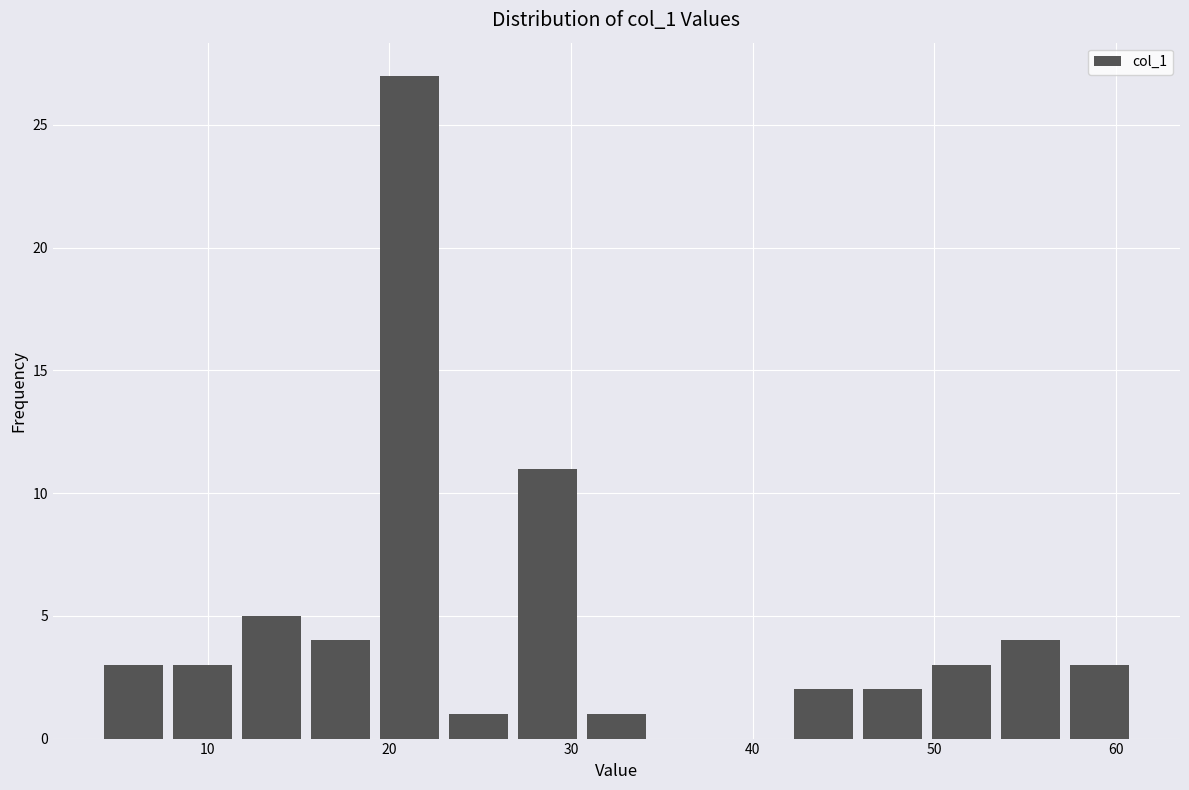

Read against the x-axis, roughly where is the centre of the tallest bar?

21